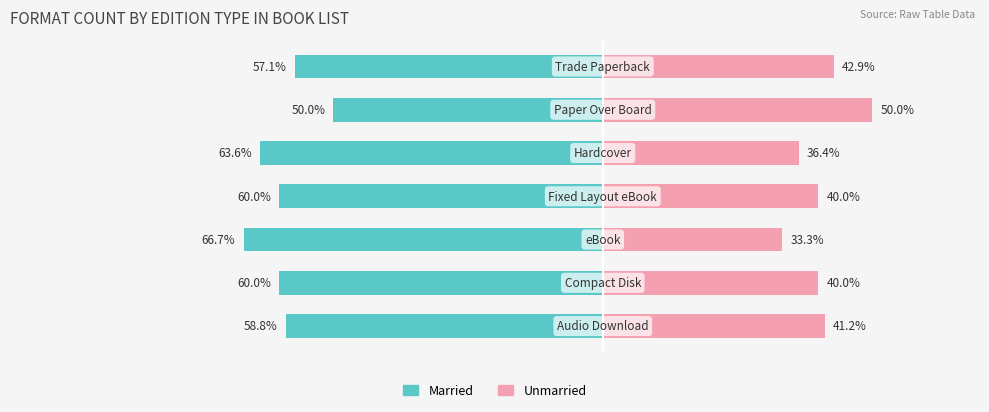

The Unmarried series shows 40.0 at 3. True or false?

True